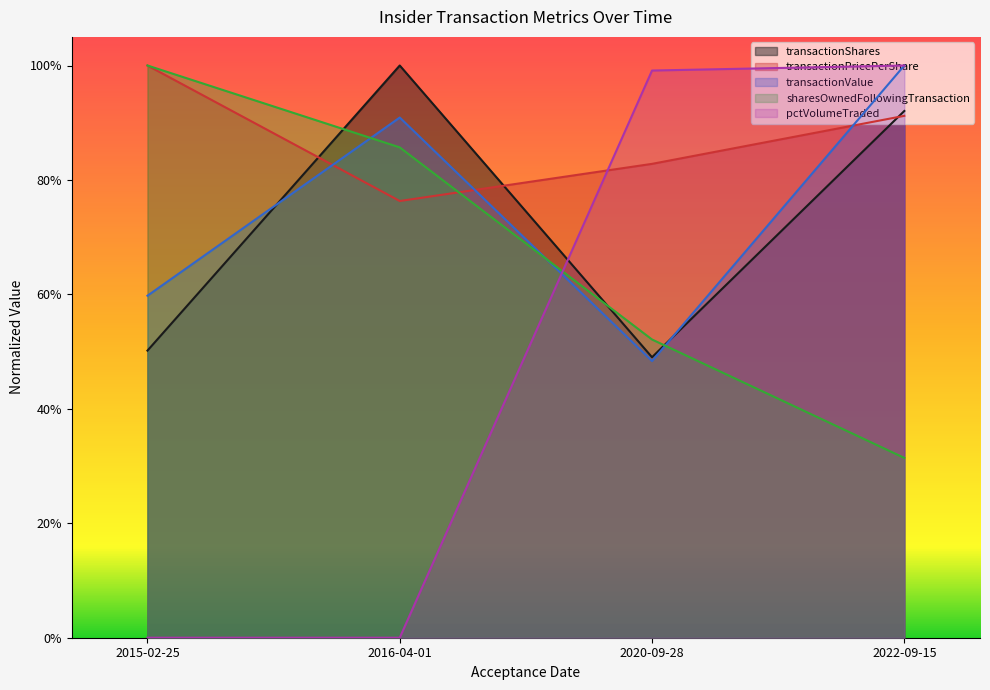

What is the total value across all series at 2020-09-28?

3.3